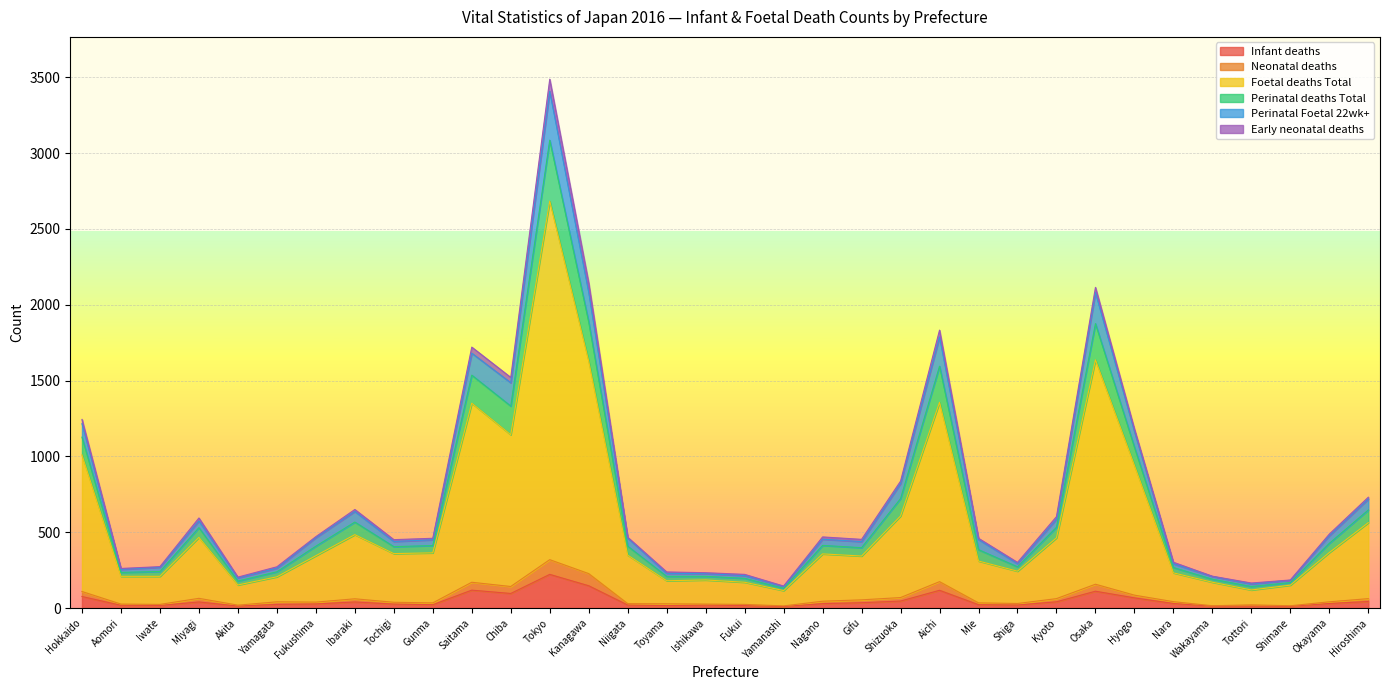

What value does the Neonatal deaths series have at Hokkaido, to the nearest 50?

100